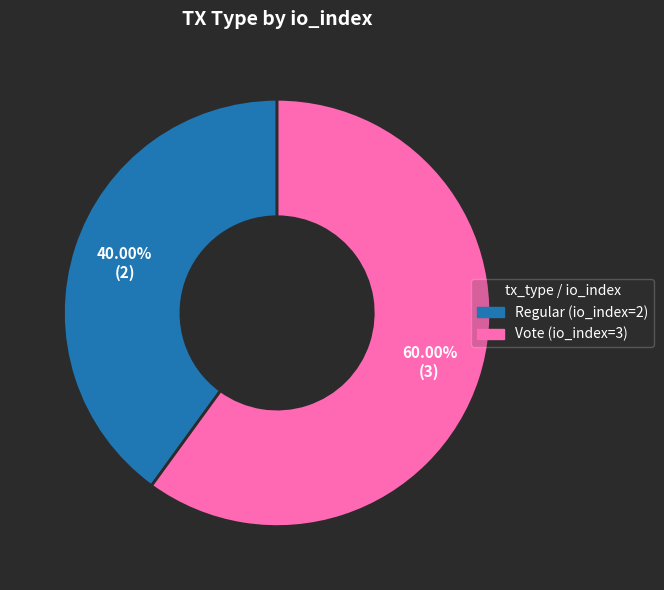

Which category has the biggest portion of the pie?

Vote (io_index=3)